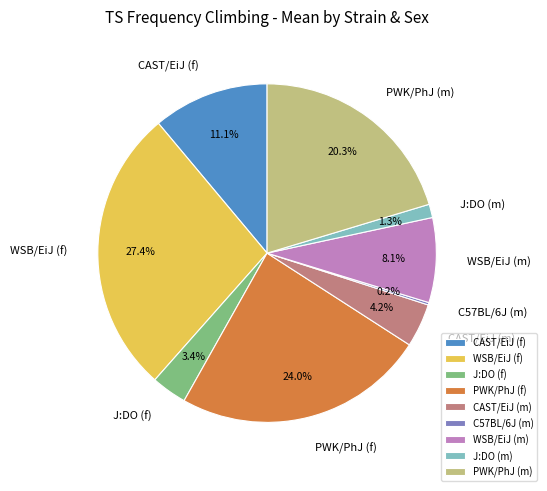

To the nearest percent, what is the difference between the largest and smallest slice percentages?

27%